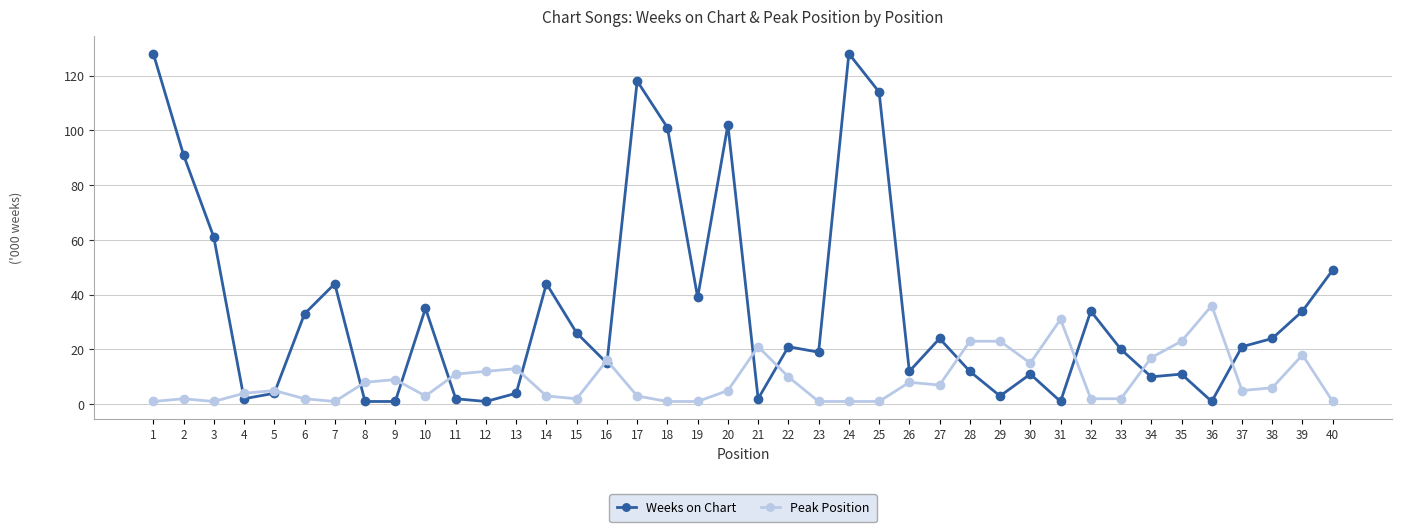

Reading left to right, transcribe all the data shown in this chart.

Weeks on Chart: 1=128	2=91	3=61	4=2	5=4	6=33	7=44	8=1	9=1	10=35	11=2	12=1	13=4	14=44	15=26	16=15	17=118	18=101	19=39	20=102	21=2	22=21	23=19	24=128	25=114	26=12	27=24	28=12	29=3	30=11	31=1	32=34	33=20	34=10	35=11	36=1	37=21	38=24	39=34	40=49
Peak Position: 1=1	2=2	3=1	4=4	5=5	6=2	7=1	8=8	9=9	10=3	11=11	12=12	13=13	14=3	15=2	16=16	17=3	18=1	19=1	20=5	21=21	22=10	23=1	24=1	25=1	26=8	27=7	28=23	29=23	30=15	31=31	32=2	33=2	34=17	35=23	36=36	37=5	38=6	39=18	40=1